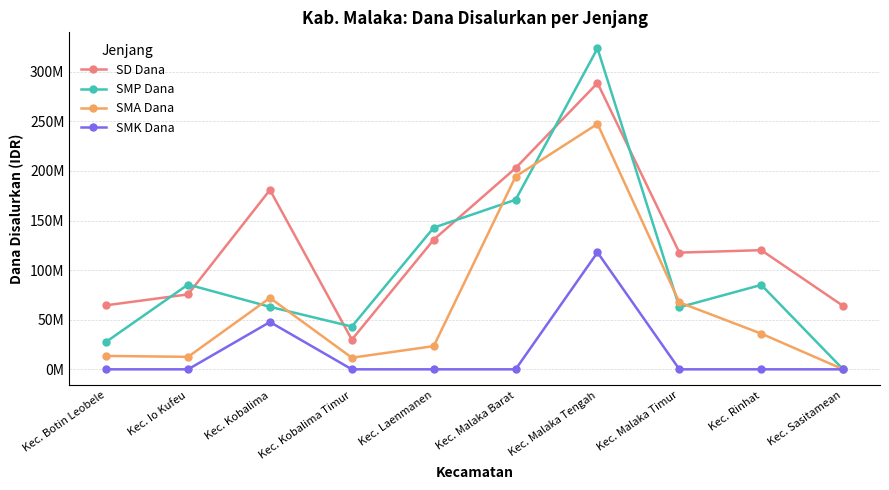

True or false: SMK Dana has more than 1 interior local peaks.

True